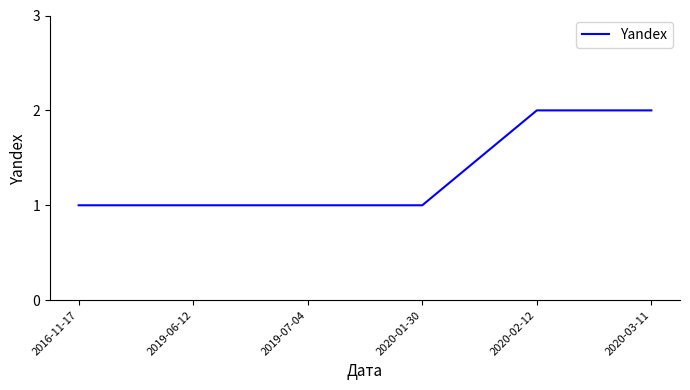

What position from the left is 2019-07-04?

3